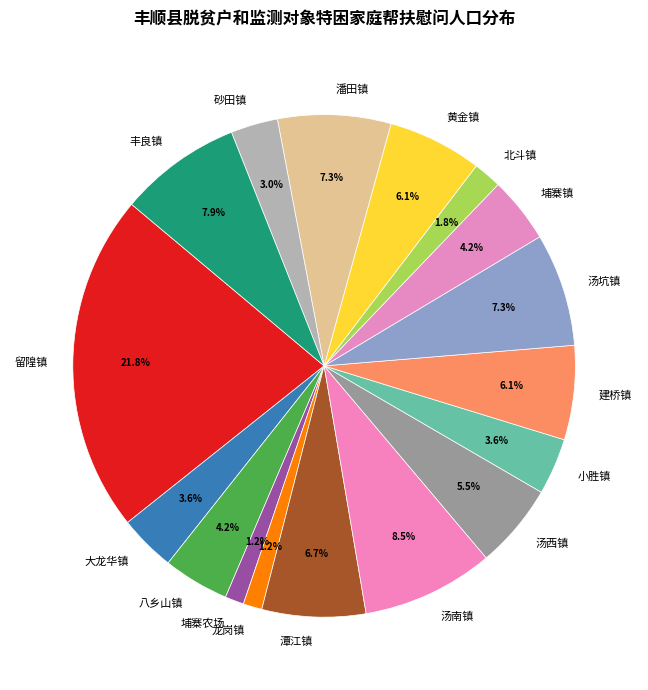

True or false: 龙岗镇 accounts for 1% of the total.

True